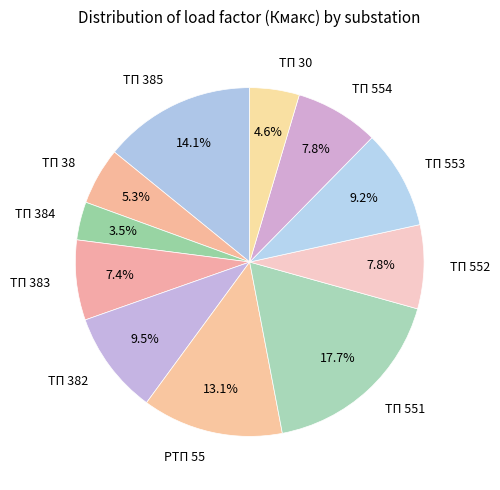

Count the number of slices in the pie.

11